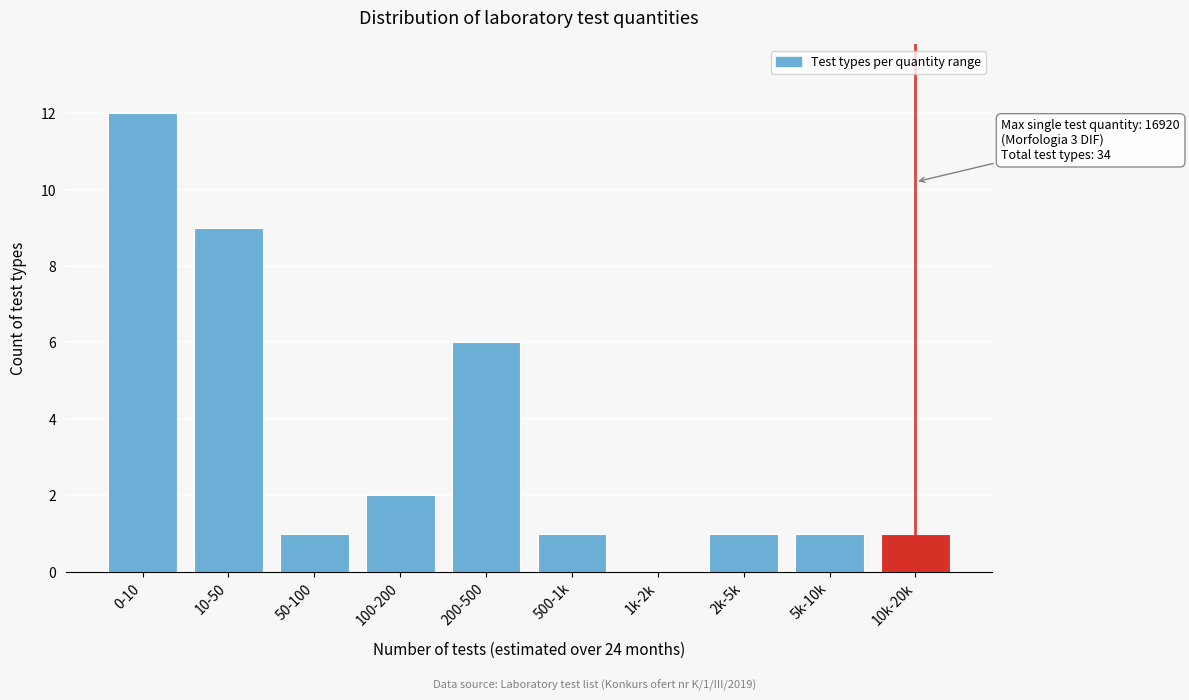

Reading left to right, transcribe all the data shown in this chart.

0-10=12	10-50=9	50-100=1	100-200=2	200-500=6	500-1k=1	1k-2k=0	2k-5k=1	5k-10k=1	10k-20k=1